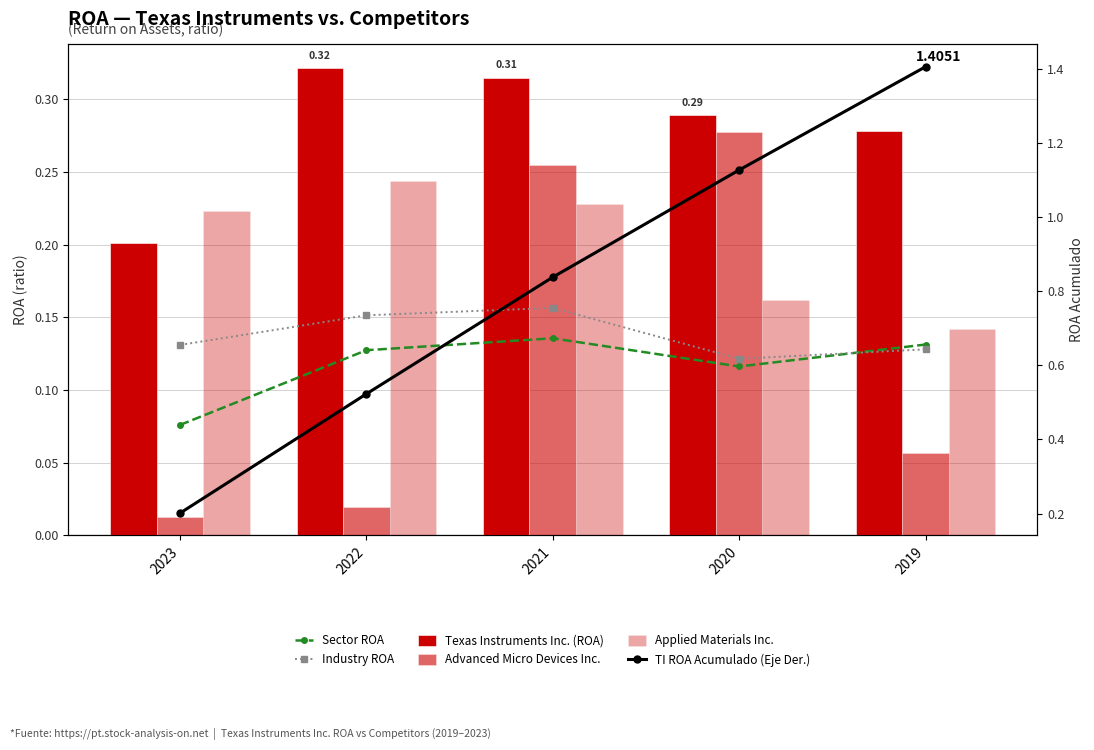

At which label is Applied Materials Inc. closest to 0?

2019